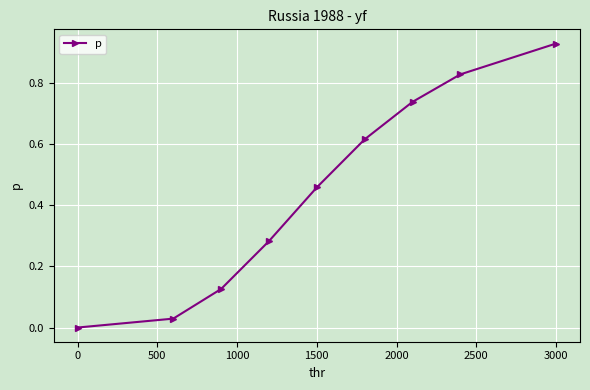

True or false: the data has more than 1 interior local peaks.

False